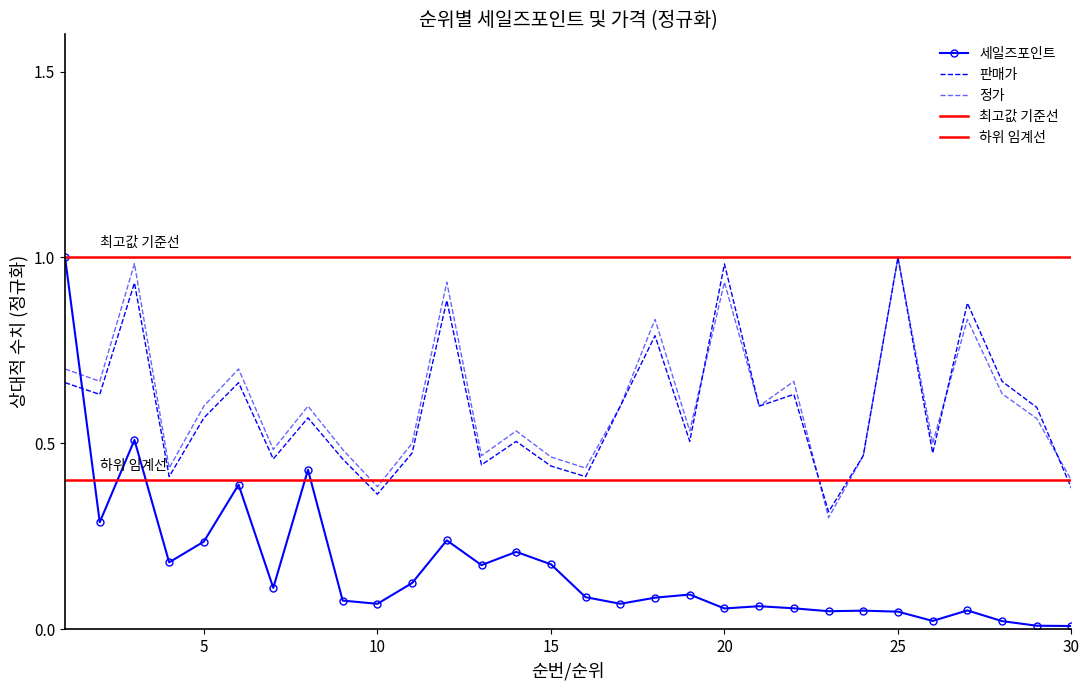

Is the value of 판매가 at 7 greater than the value of 세일즈포인트 at 24?

Yes